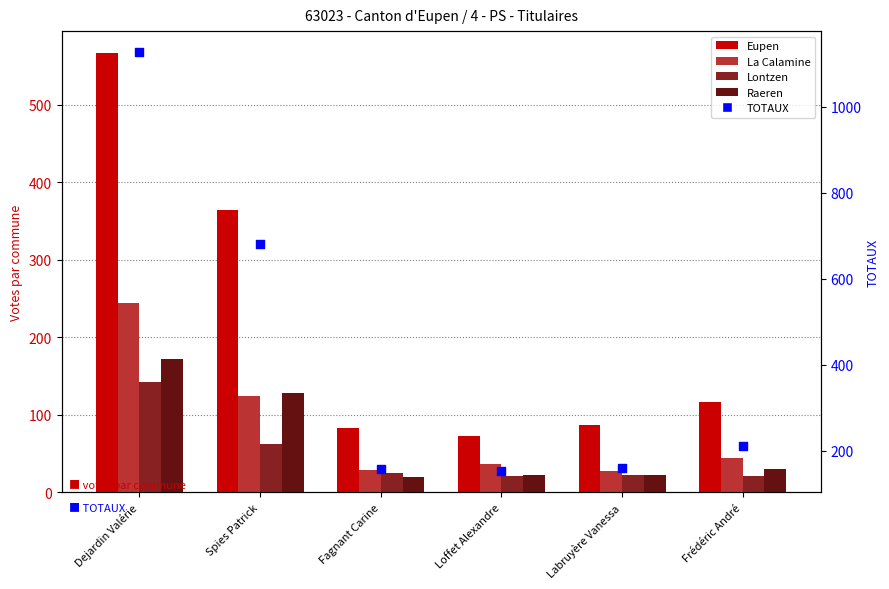

Which series has the widest spread of Y values?

TOTAUX